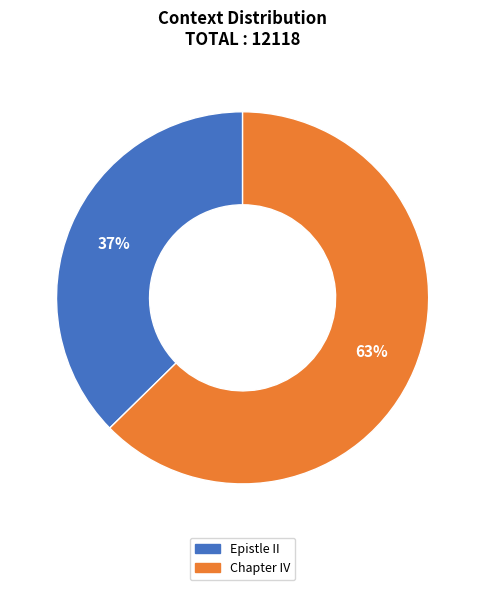

To the nearest percent, what is the average slice percentage?

50%